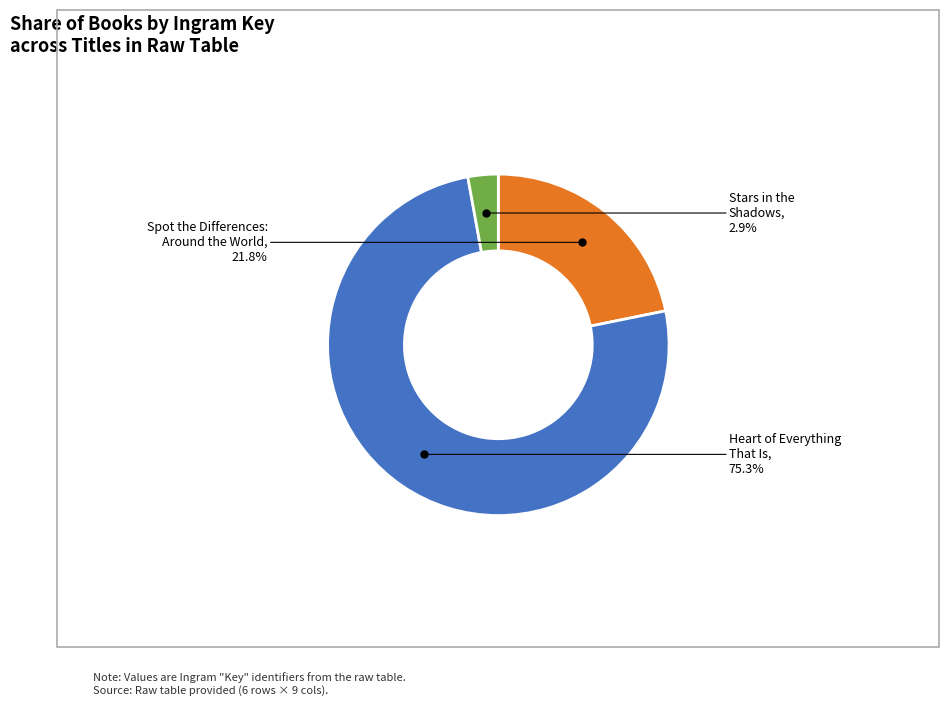

Is there a majority slice in this chart?

Yes